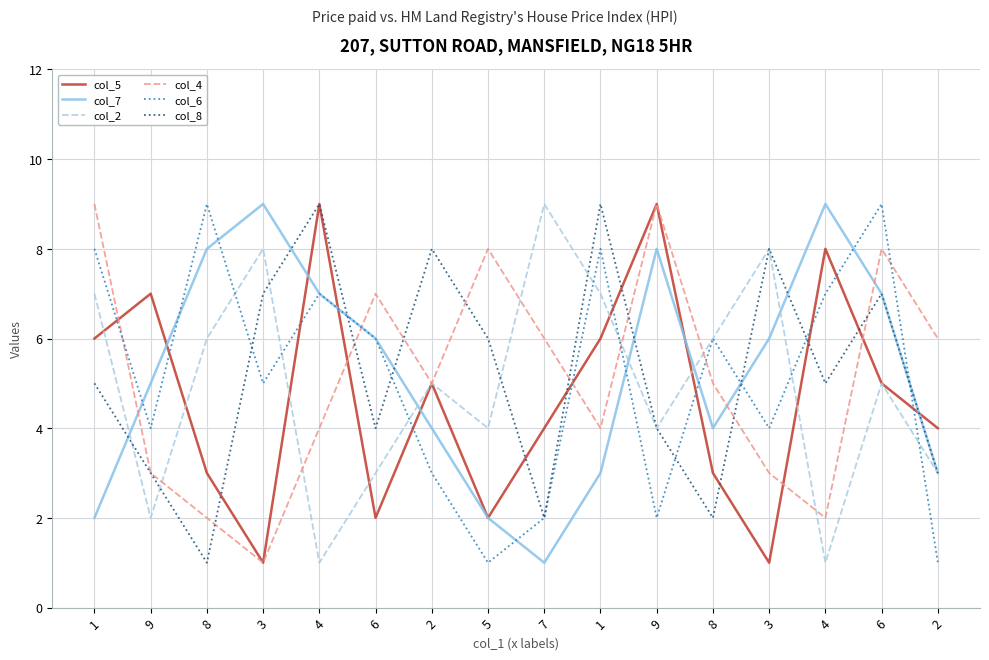

Is this an area chart (filled region under the line)?

No